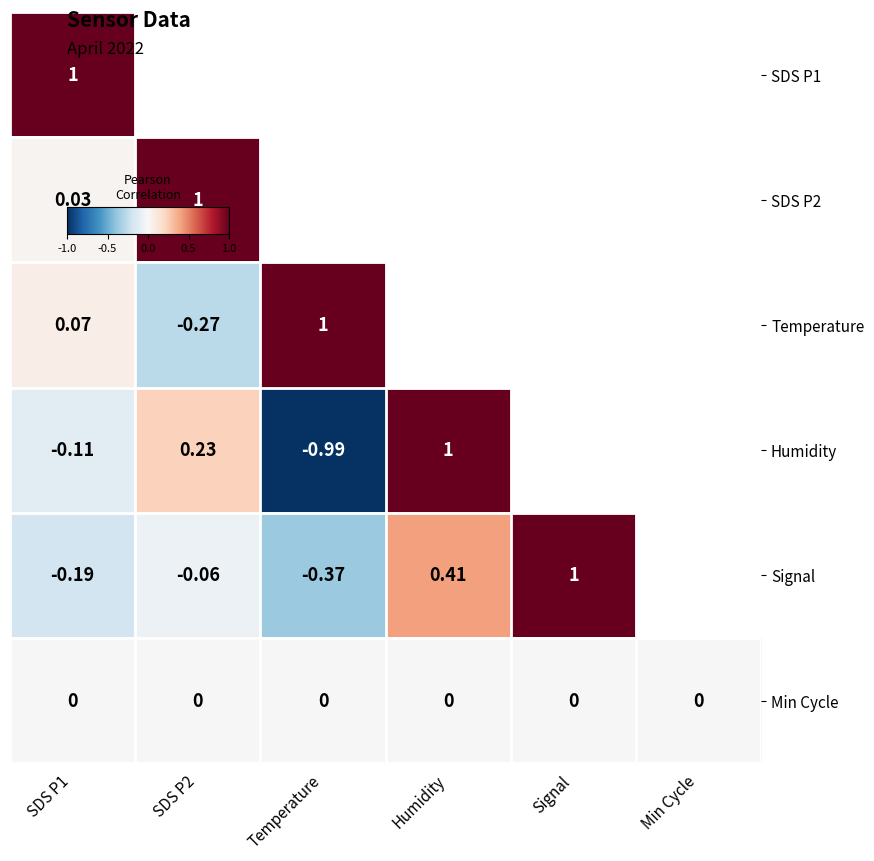

What is the sum of the SDS P1 values at SDS P1 and SDS P2?

1.0